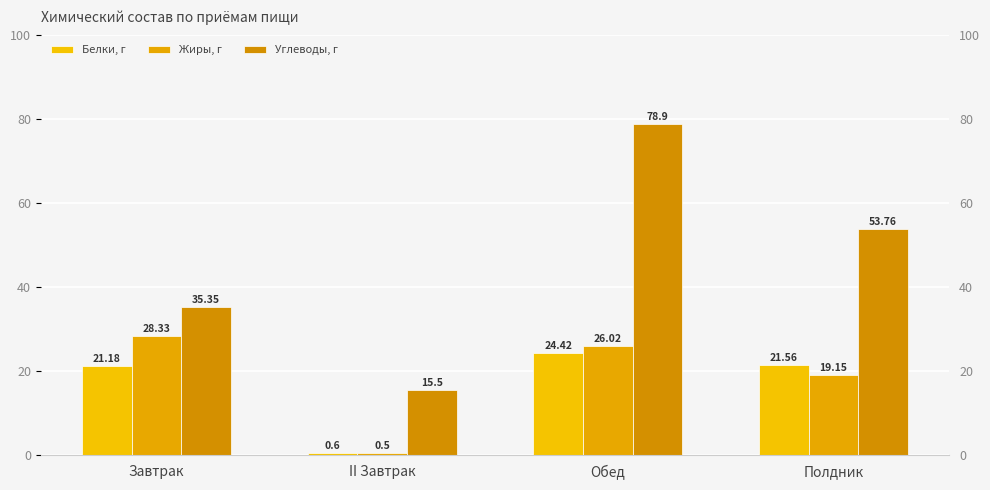

What is the difference between the highest and lowest values at Полдник?

34.6